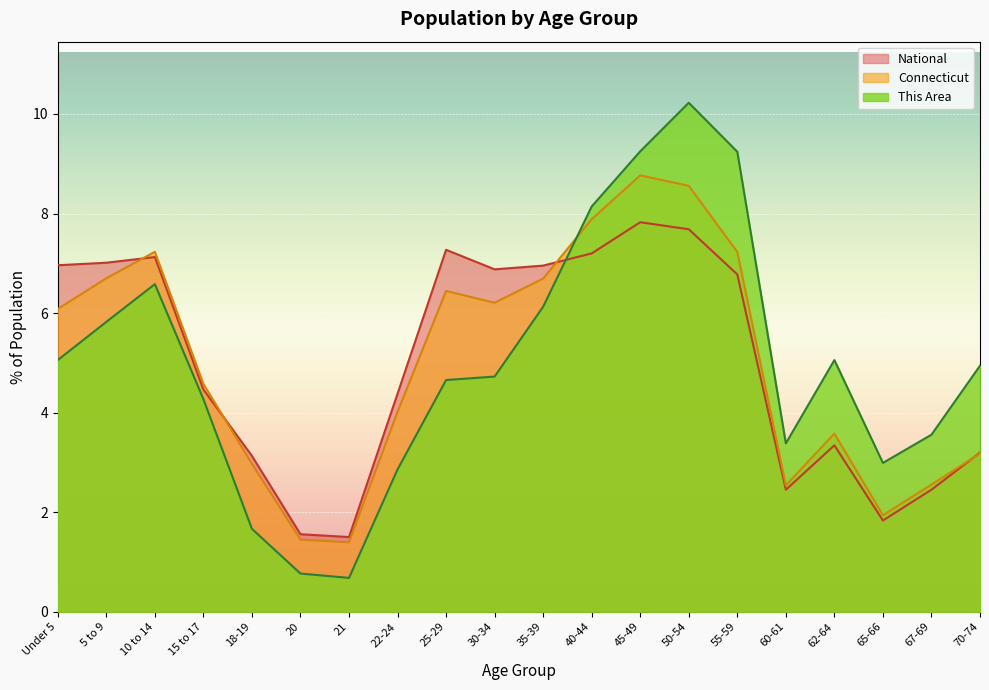

Reading left to right, list all the values displayed in this chart.

This Area: Under 5=5.1	5 to 9=5.8	10 to 14=6.6	15 to 17=4.3	18-19=1.7	20=0.8	21=0.7	22-24=2.9	25-29=4.7	30-34=4.7	35-39=6.1	40-44=8.1	45-49=9.2	50-54=10.2	55-59=9.2	60-61=3.4	62-64=5.1	65-66=3.0	67-69=3.6	70-74=4.9
Connecticut: Under 5=6.1	5 to 9=6.7	10 to 14=7.2	15 to 17=4.6	18-19=3.0	20=1.4	21=1.4	22-24=4.0	25-29=6.4	30-34=6.2	35-39=6.7	40-44=7.9	45-49=8.8	50-54=8.6	55-59=7.2	60-61=2.5	62-64=3.6	65-66=1.9	67-69=2.6	70-74=3.2
National: Under 5=7.0	5 to 9=7.0	10 to 14=7.1	15 to 17=4.5	18-19=3.1	20=1.6	21=1.5	22-24=4.4	25-29=7.3	30-34=6.9	35-39=7.0	40-44=7.2	45-49=7.8	50-54=7.7	55-59=6.8	60-61=2.5	62-64=3.3	65-66=1.8	67-69=2.5	70-74=3.2